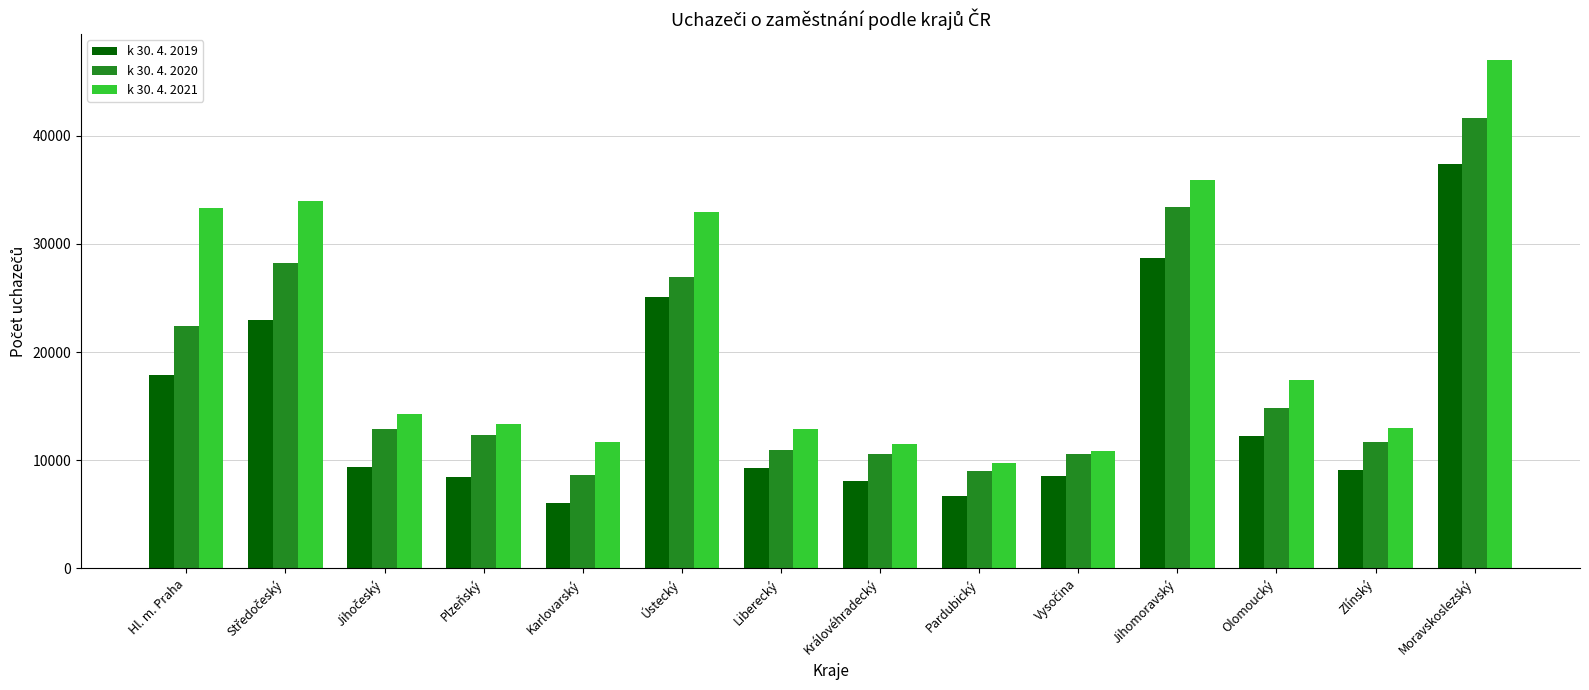

How many bars are there in total?

42